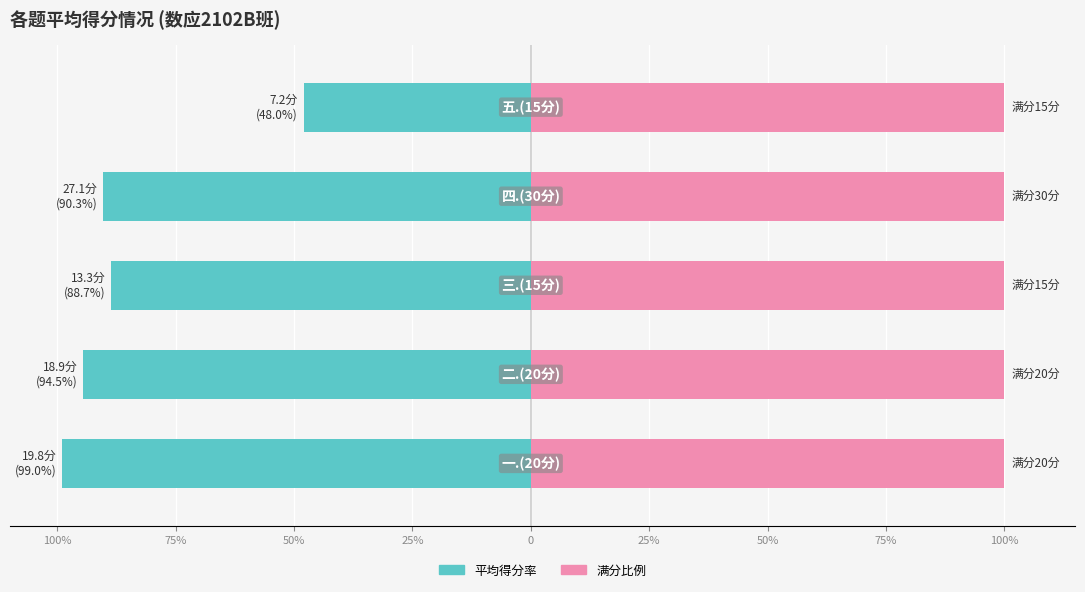

Between 75% and 0, which series saw the biggest shift?

平均得分率